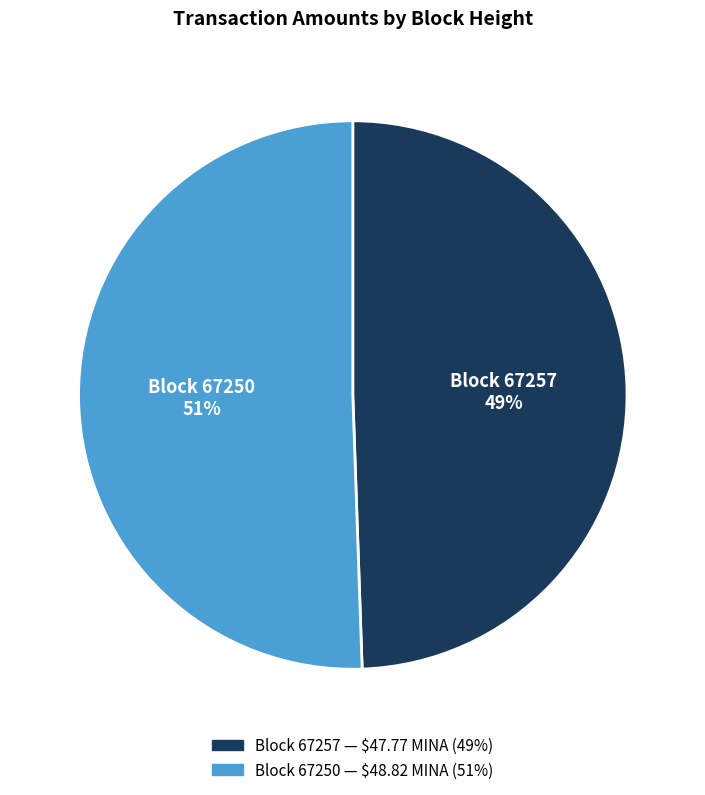

To the nearest percent, what is the combined percentage of Block 67250 and Block 67257?

100%